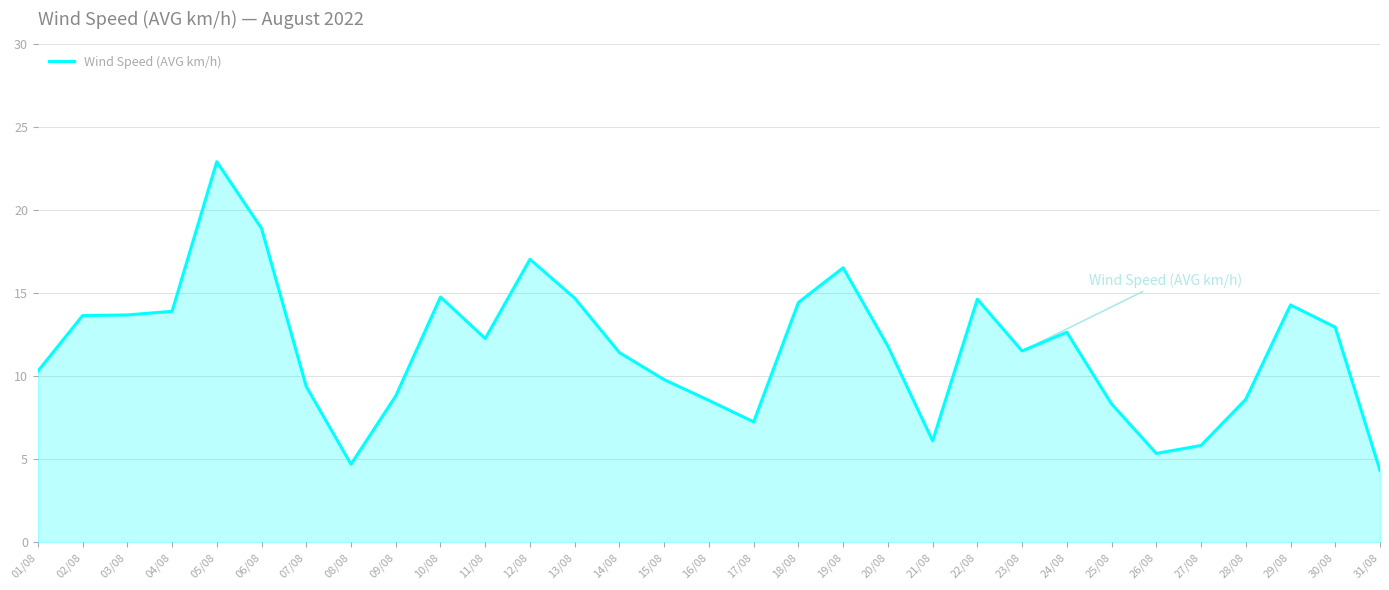

What is the change in value from 22/08 to 27/08?

-8.8